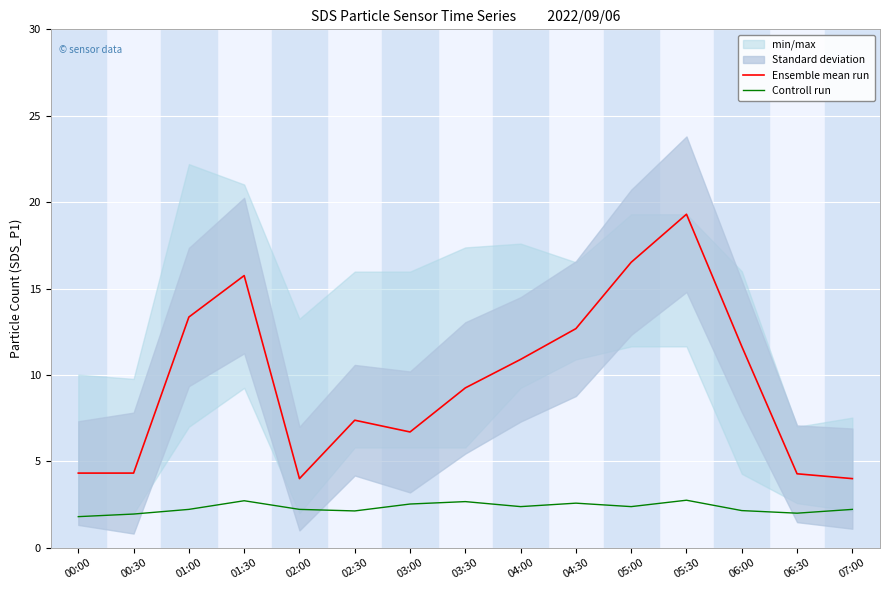

Which series has the largest range (max minus min)?

Ensemble mean run